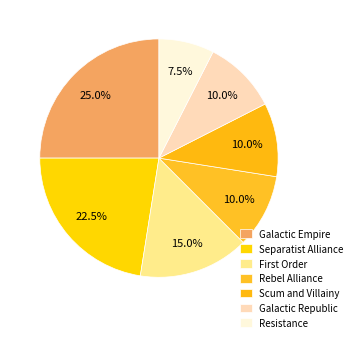

What is the ratio of the value at Galactic Republic to the value at Galactic Empire?

0.4